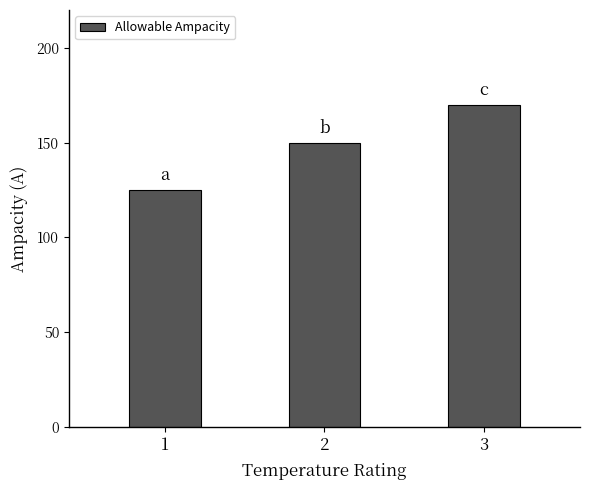

Rank the categories by value from highest to lowest.

3, 2, 1